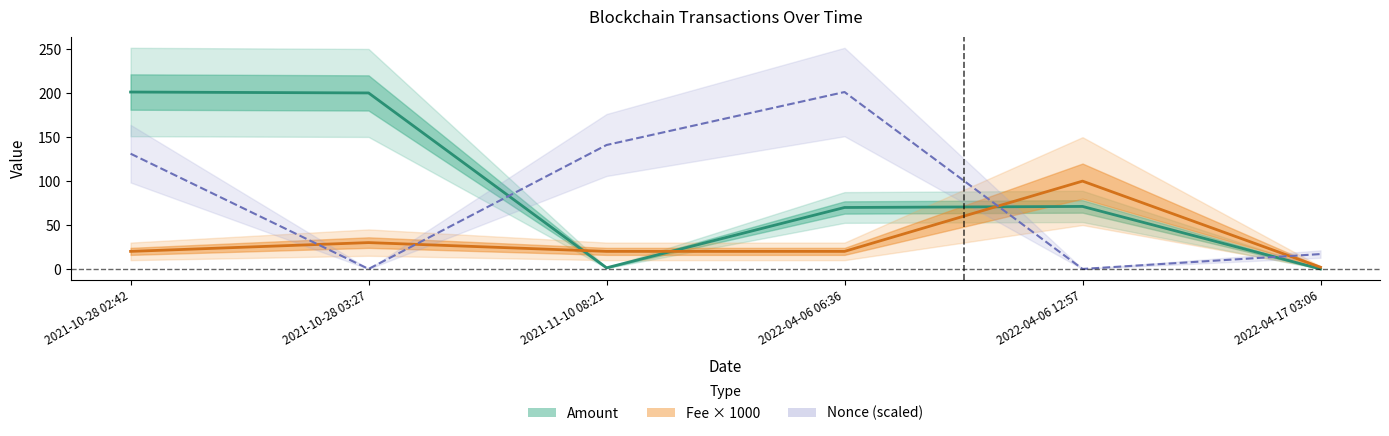

At which category does Nonce (normalized) reach its first local peak?

2022-04-06 06:36